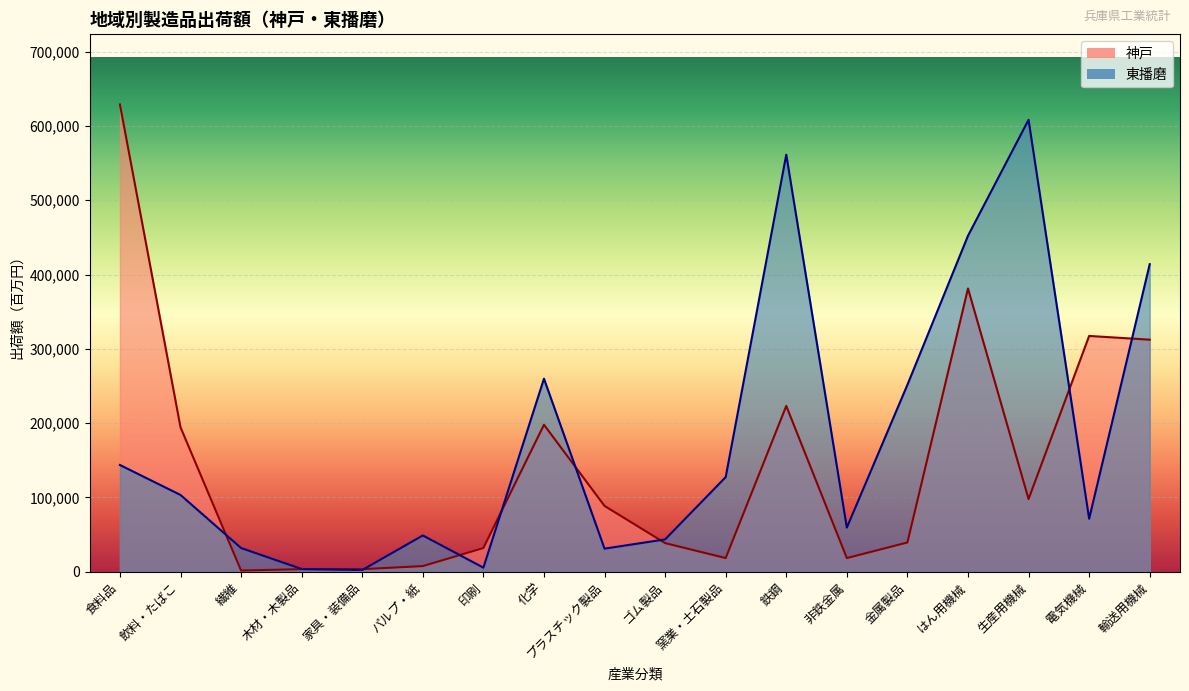

How many lines are shown in the chart?

2